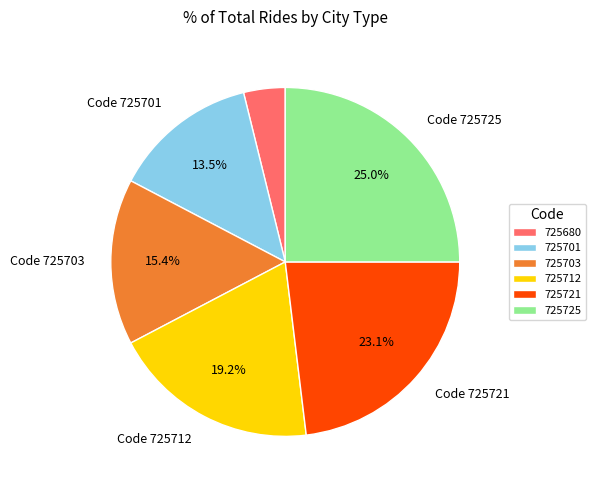

Does 725680 represent more than half of the total?

No